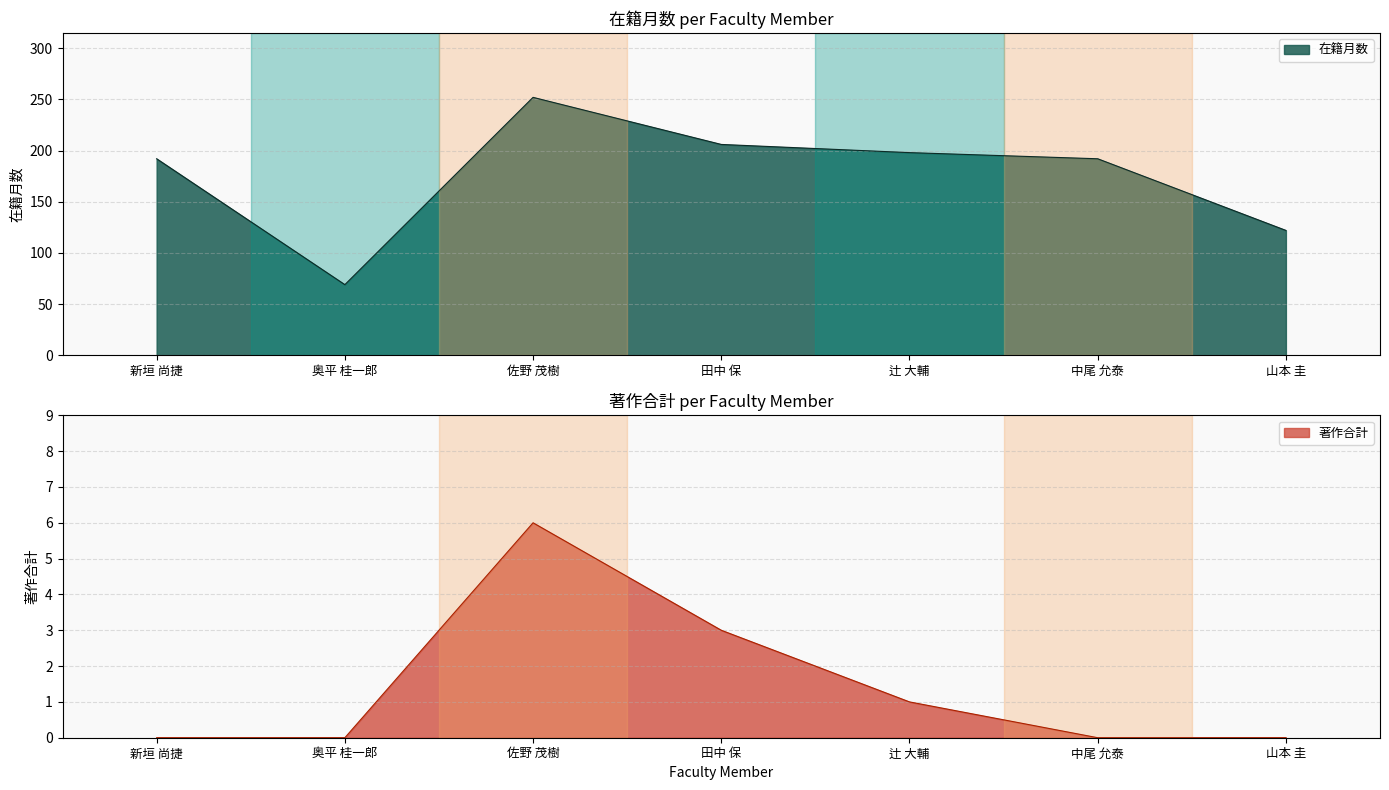

How many series are shown in this chart?

2